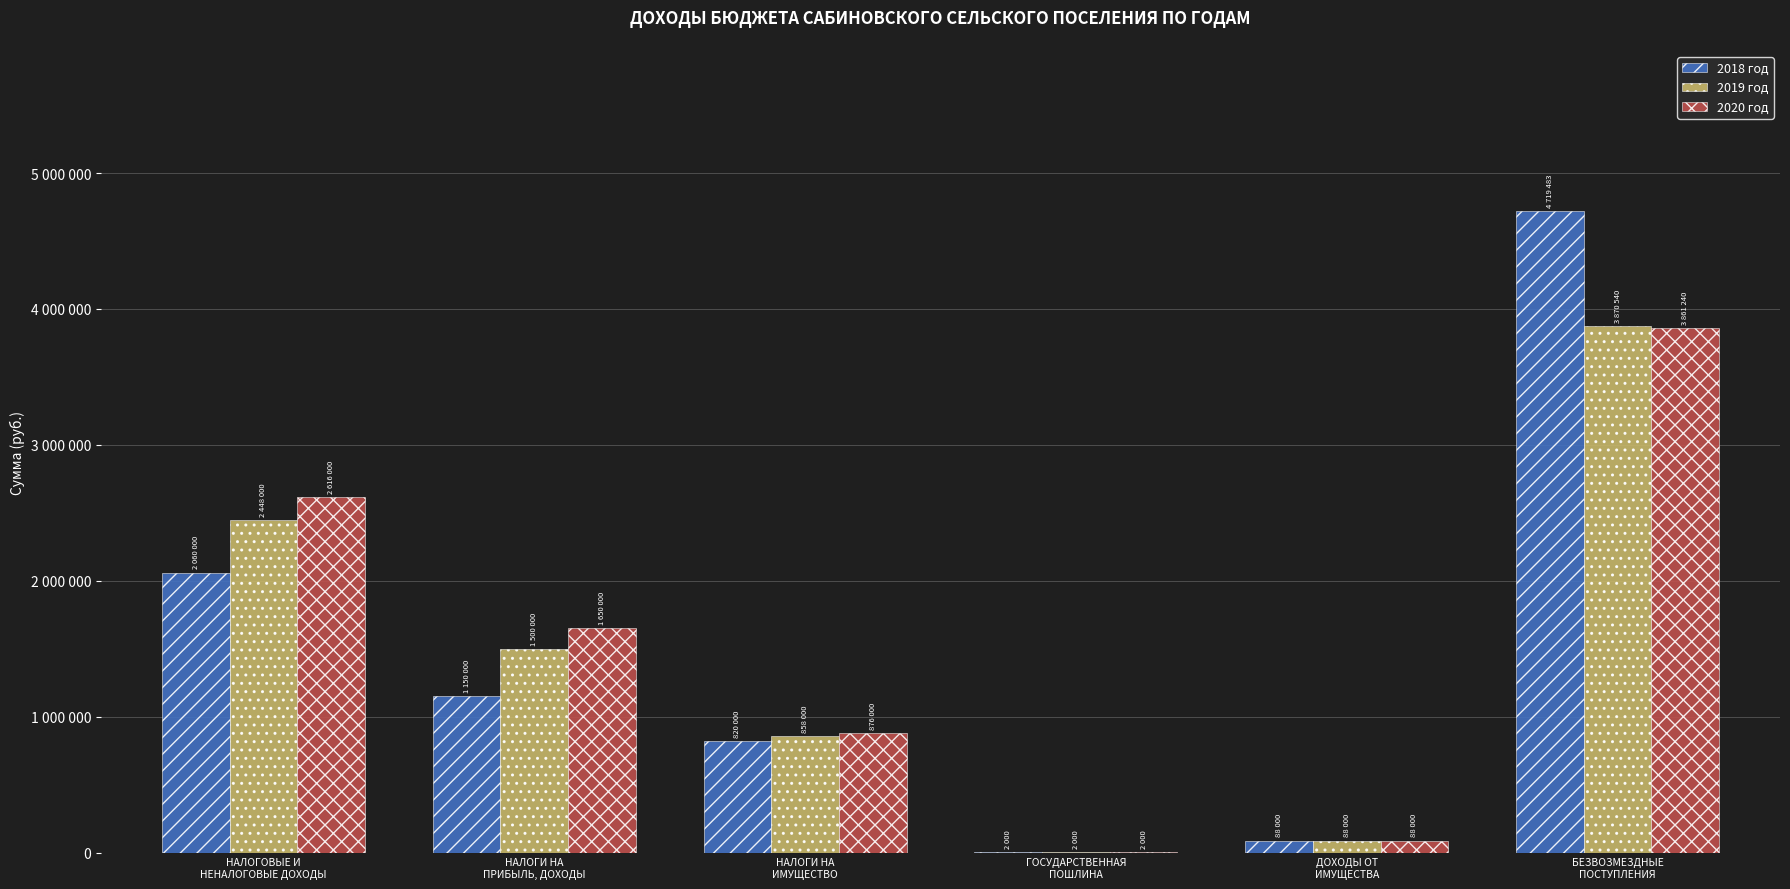

List the series in order of their peak value, highest first.

2018 год, 2019 год, 2020 год